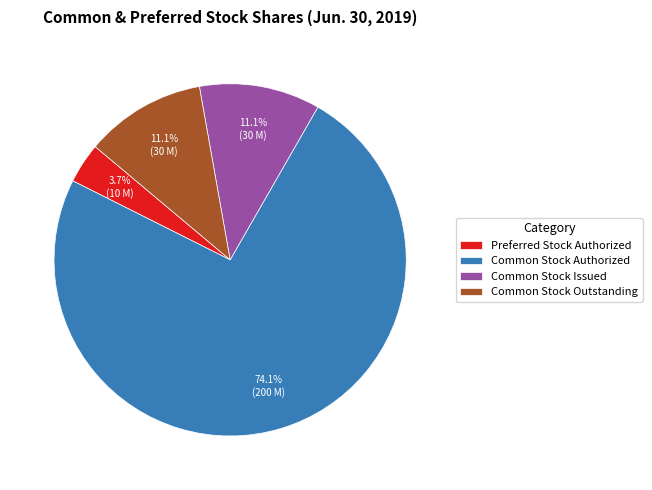

Between Preferred Stock Authorized and Common Stock Issued, which is larger?

Common Stock Issued